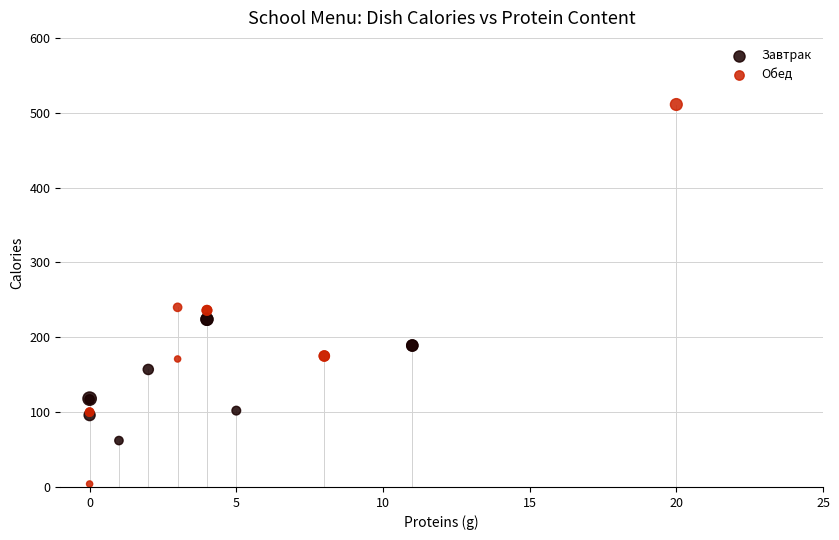

What are all the series names shown in the legend?

Завтрак, Обед